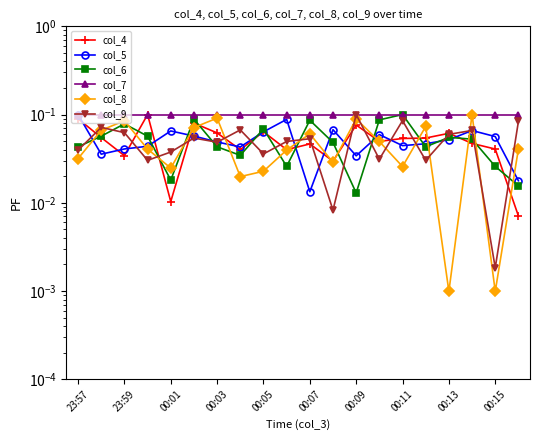

In col_9, how many points are higher than both neighbors (excluding endpoints)?

7